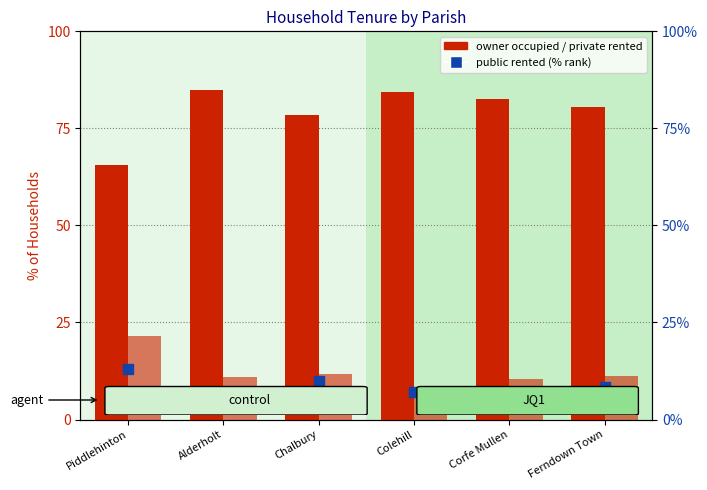

Which series contains the lowest Y value?

public rented